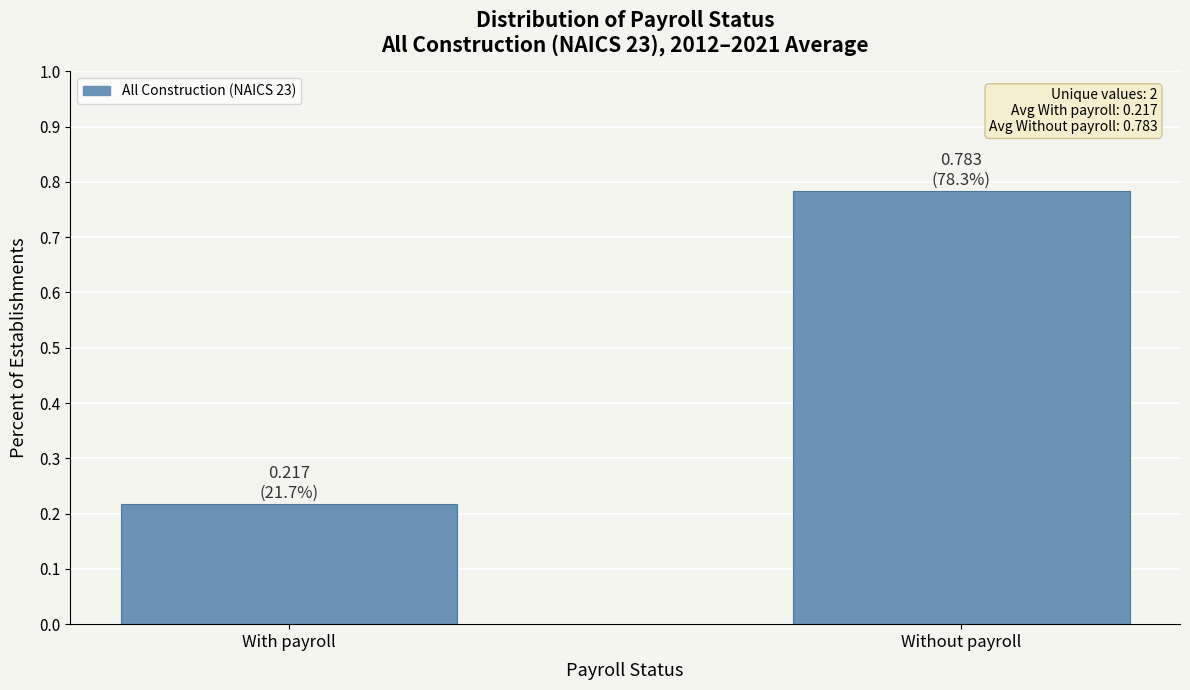

What is the average value?

0.5